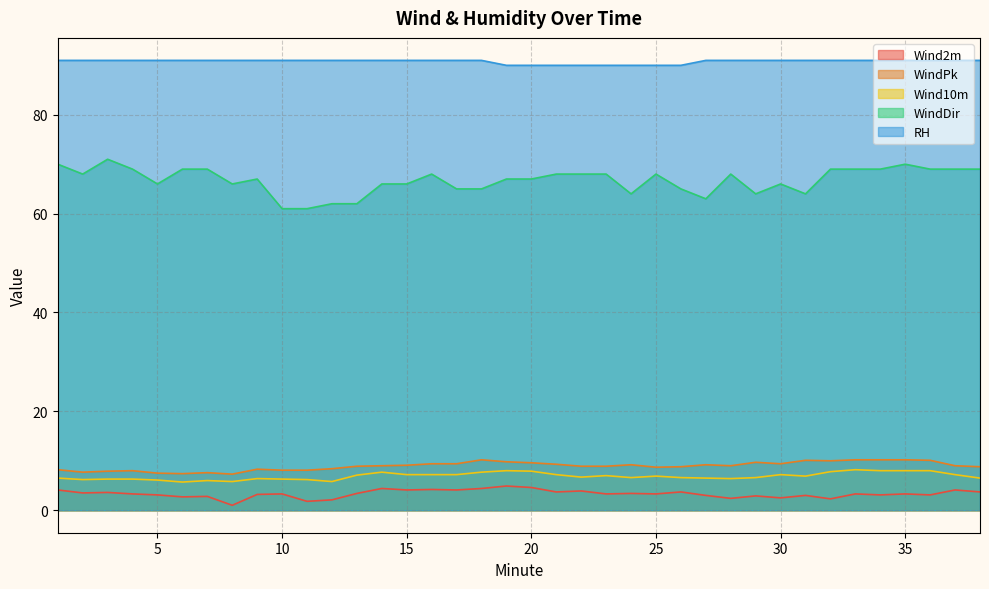

What is the total value across all series at 2?

176.4